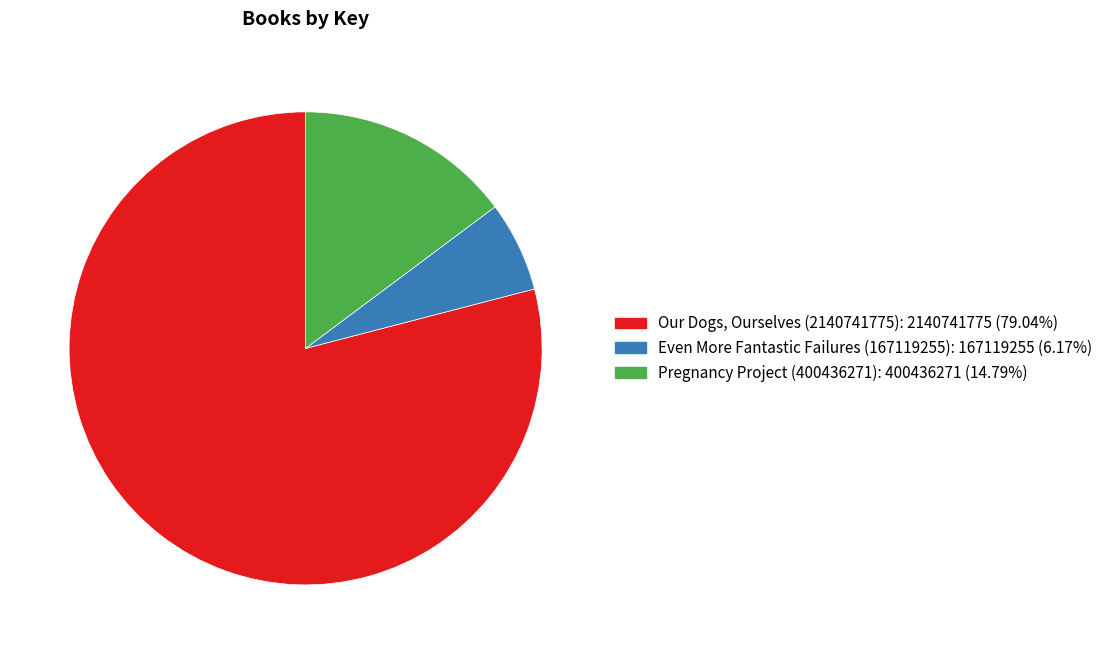

What is the largest slice in the pie chart?

Our Dogs, Ourselves (2140741775)